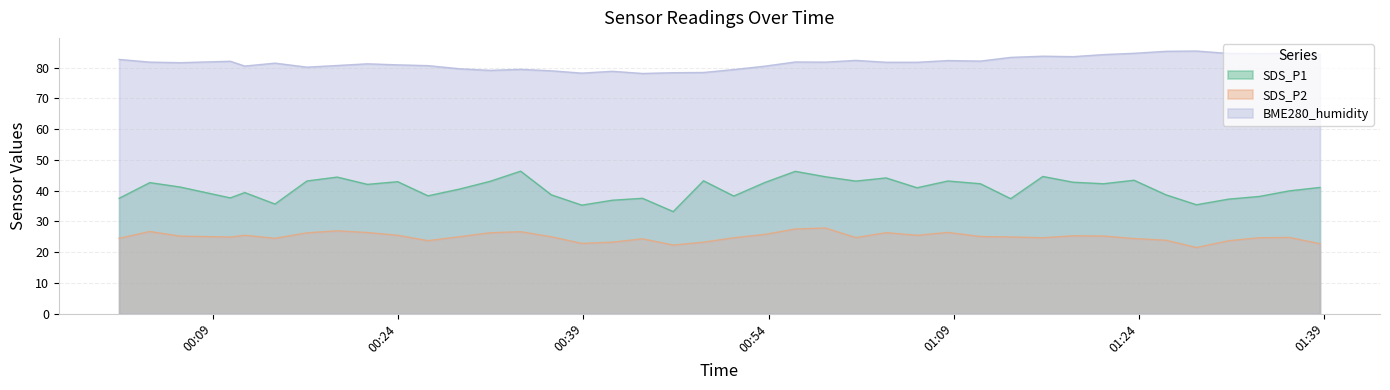

Which series has the largest range (max minus min)?

SDS_P1